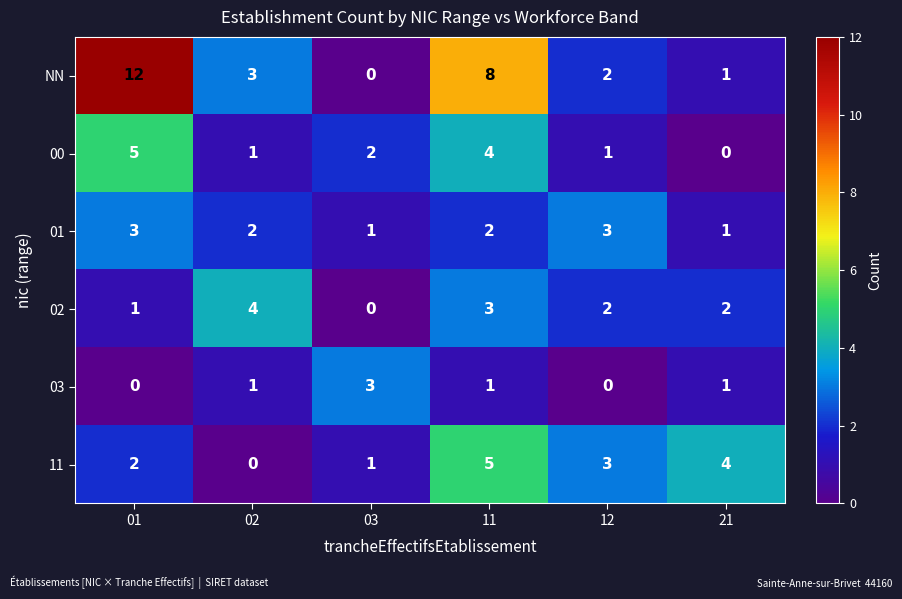

What is the highest value of the 11 series?

5